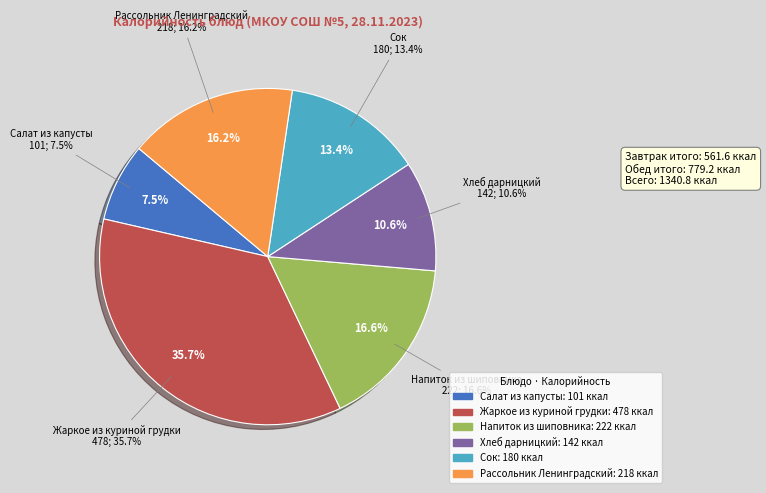

Do Салат из капусты (завтрак) and Сок (завтрак) together represent more than half of the pie?

No